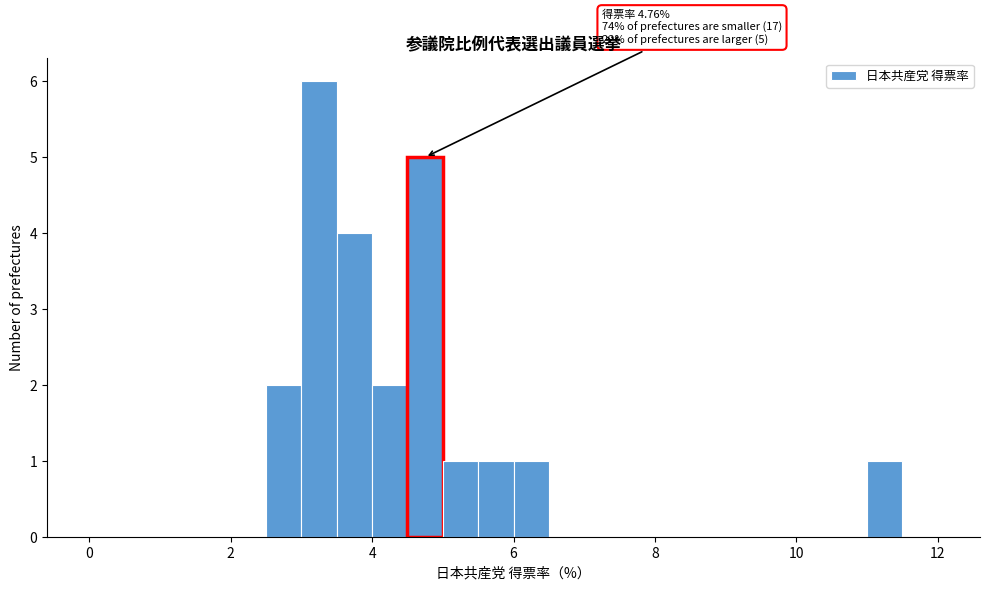

Around what value on the x-axis is the tallest bar? Give the approximate position of its centre, as read against the axis.

3.2